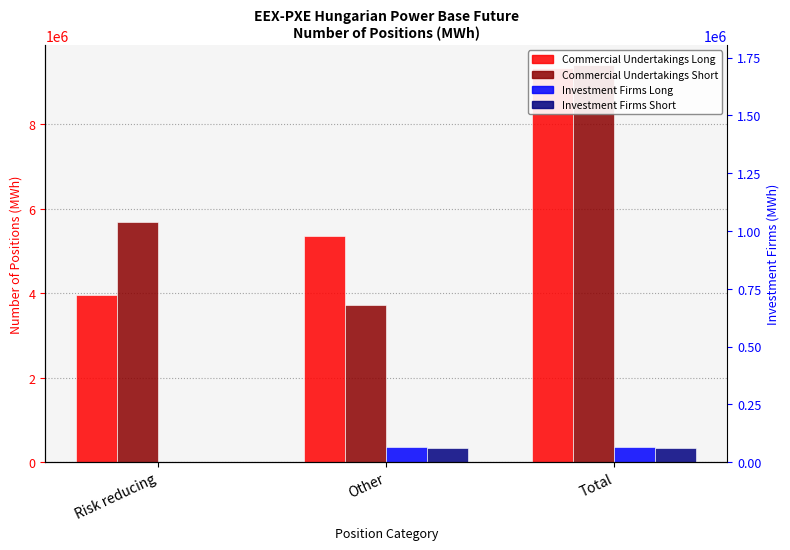

What position from the right is Risk reducing?

3